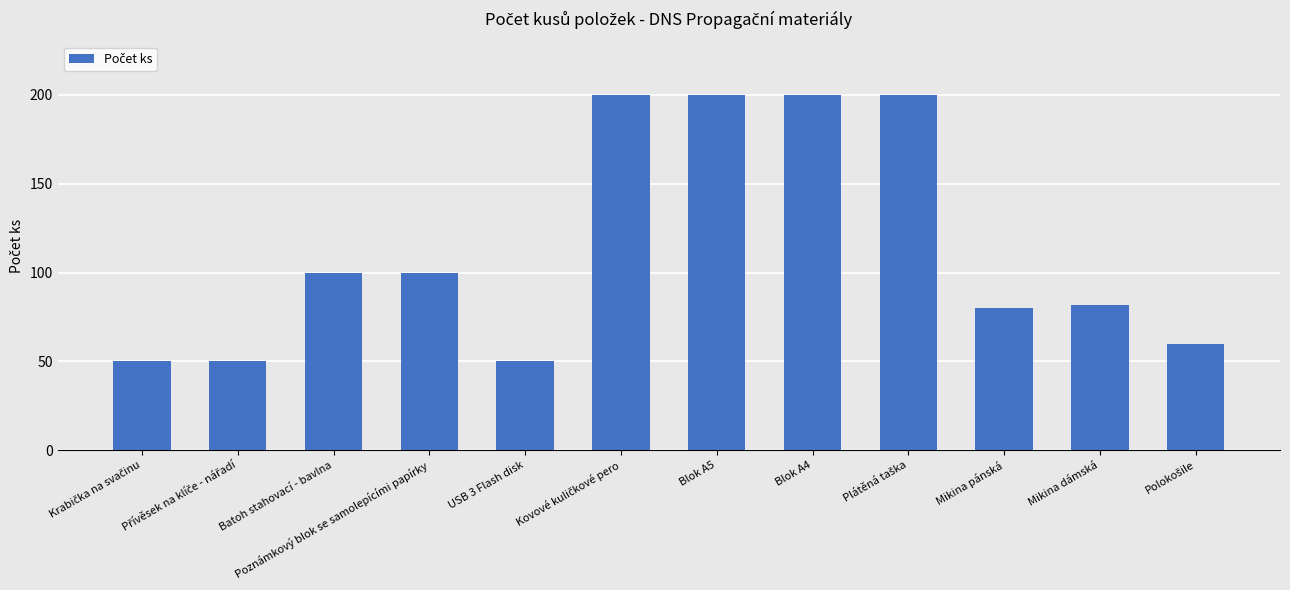

What is the label of the 3rd bar from the right?

Mikina pánská